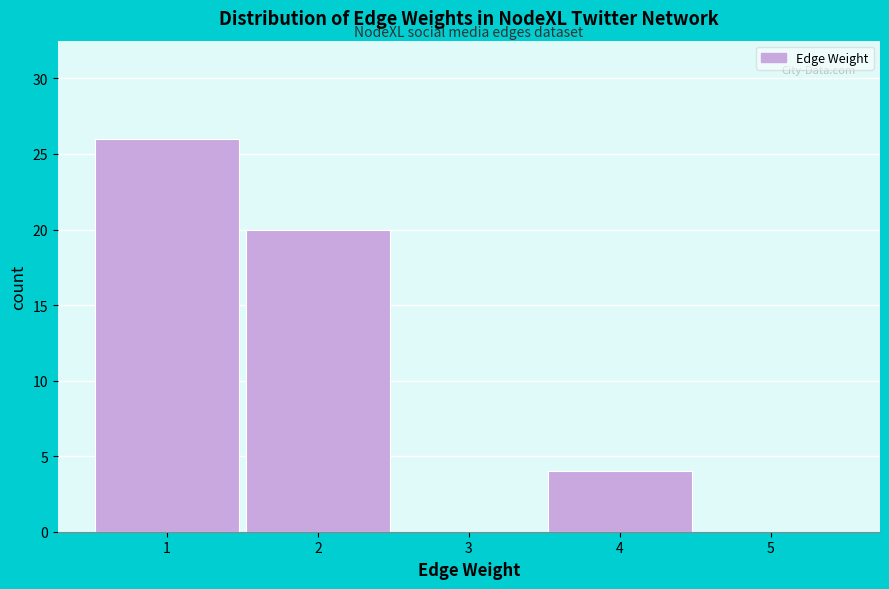

What is the height of the bar covering 1.5 to 2.5 on the x-axis? The values are not printed on the chart, so give them approximately, as read against the axis.

20